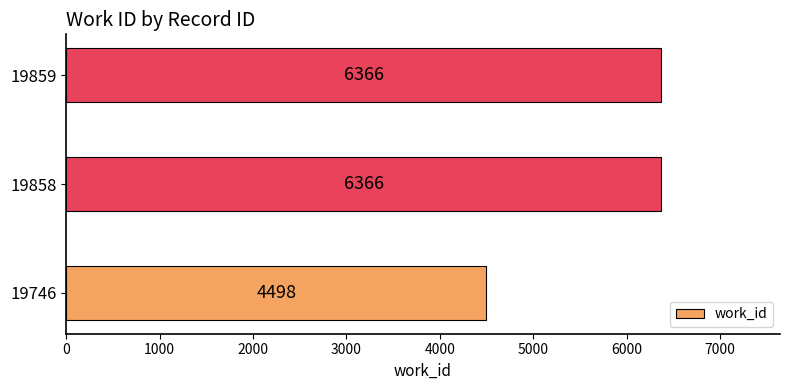

How many values are between 4498 and 6366?

3